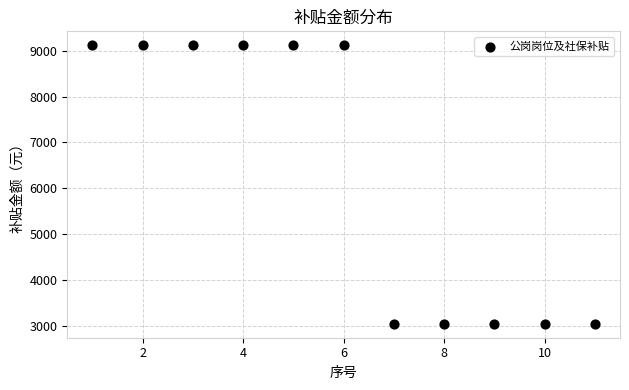

What is the average Y value?

6358.5